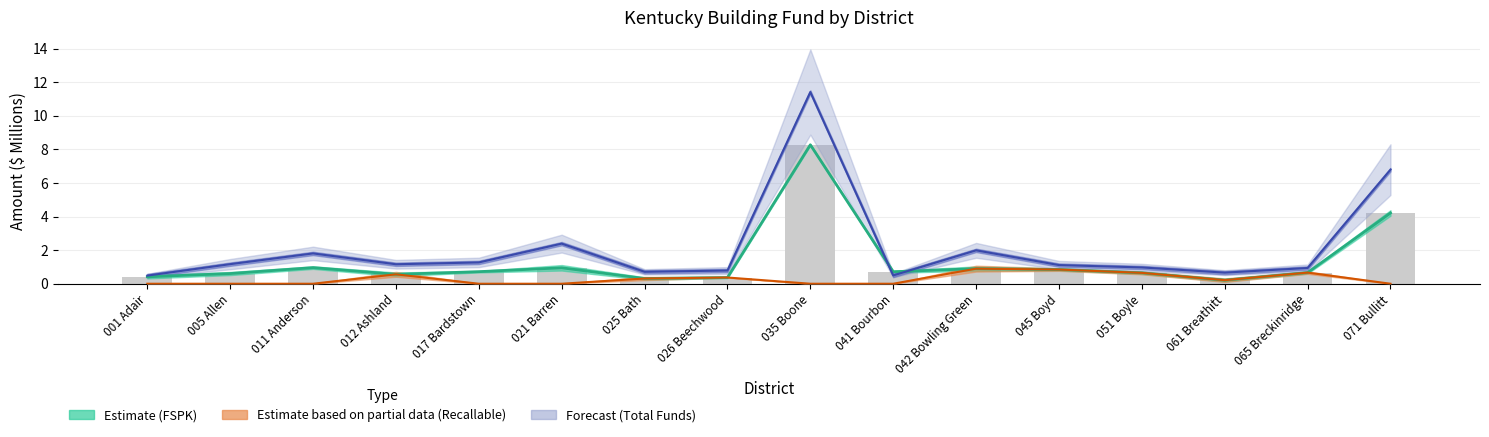

How many bars are there in total?

16